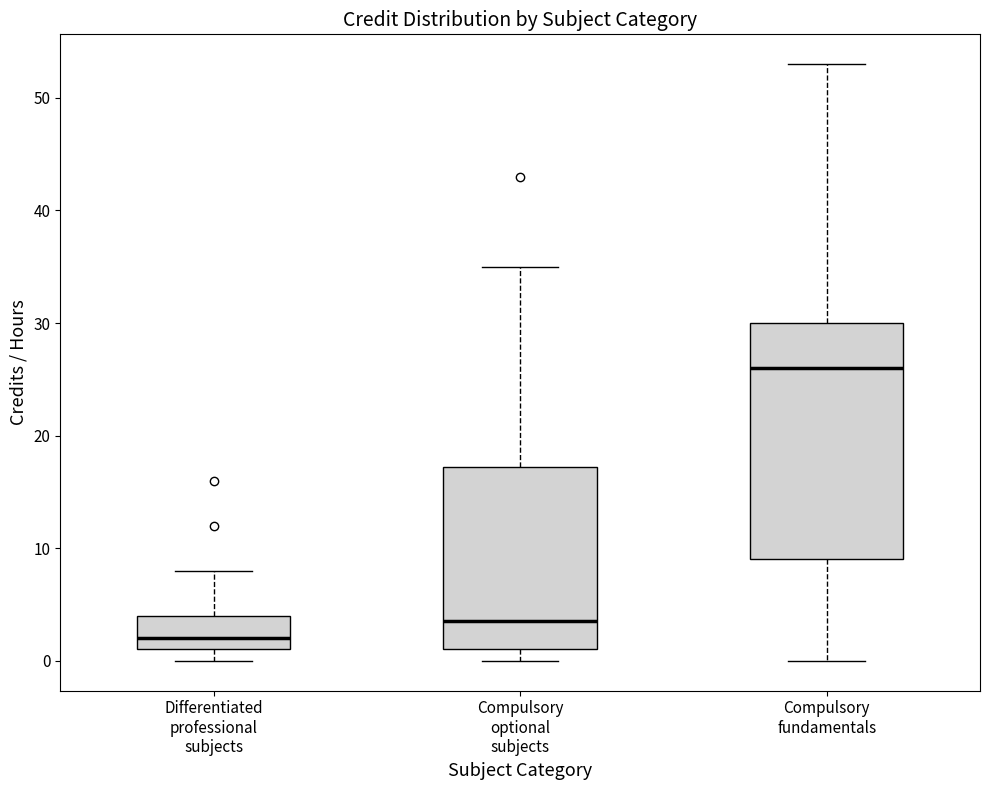

Reading left to right, read every box against the y-axis: the position of its median line, the range the box covers, and the ends of its whiskers. The values are not printed on the chart, so give them approximately, as read against the axis.

Differentiated professional subjects: median 2, box 1 to 4, whiskers 0 to 8
Compulsory optional subjects: median 4, box 1 to 17, whiskers 0 to 35
Compulsory fundamentals: median 26, box 9 to 30, whiskers 0 to 53